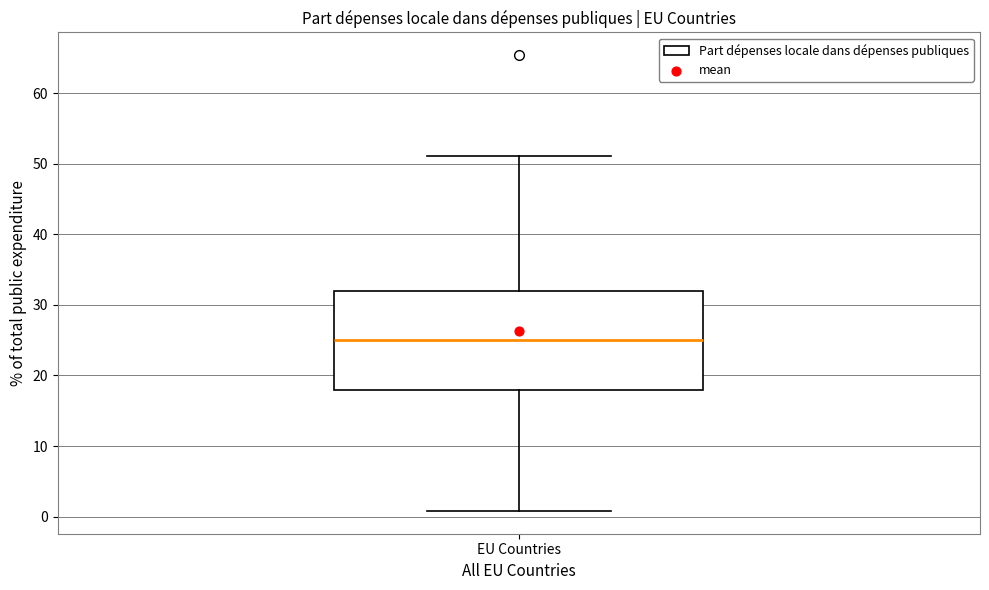

Transcribe this box plot: give where the median line is, the range the box spans, and where the two whiskers end, as read against the y-axis. The values are not printed on the chart, so give them approximately, as read against the axis.

median 25, box 18 to 32, whiskers 1 to 51